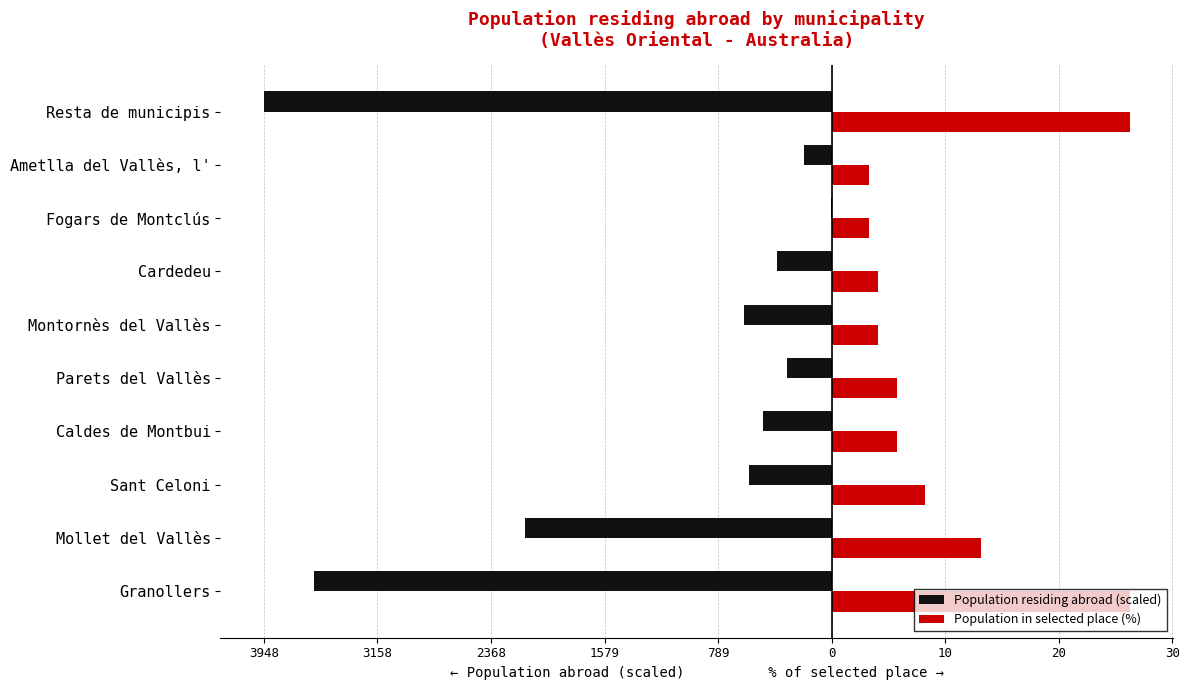

What position from the right is Montornès del Vallès?

5